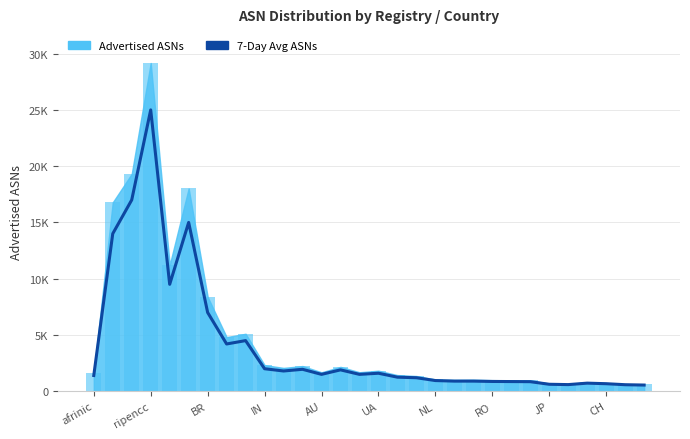

How many values exceed 1500?

13